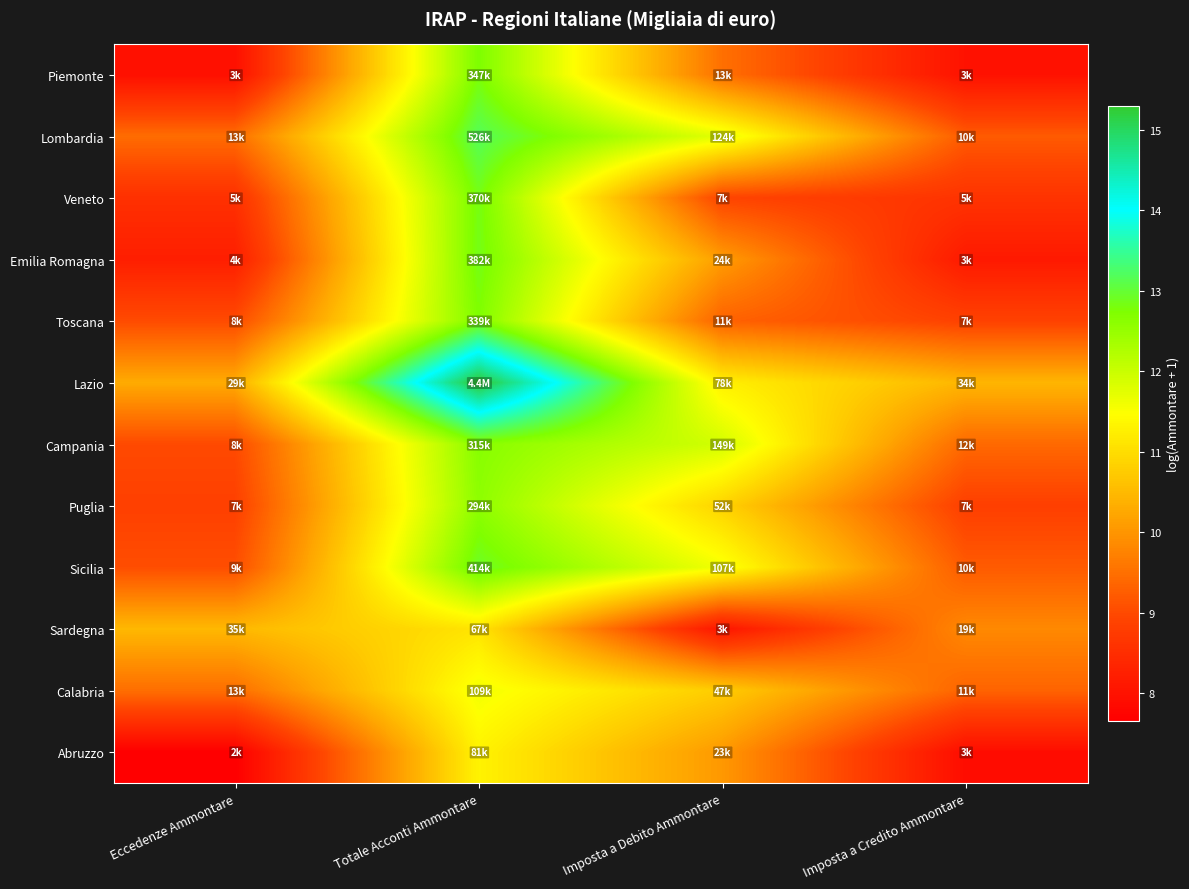

What is the greatest value displayed?

15.3